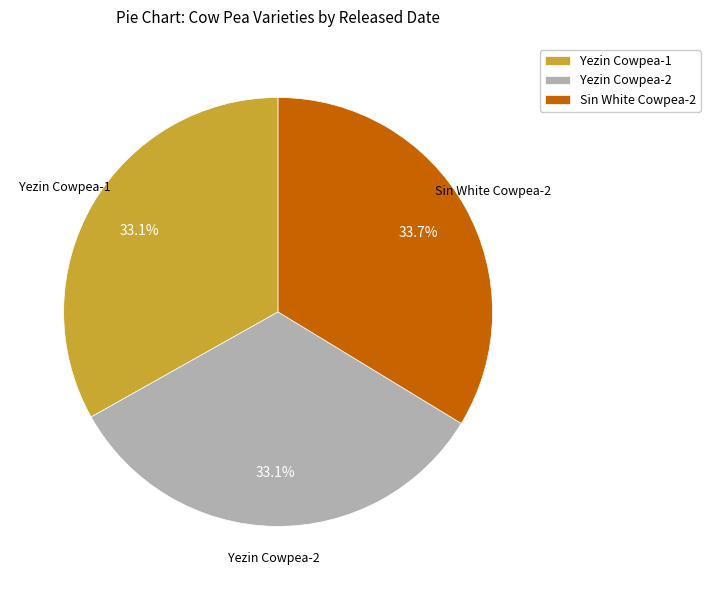

To the nearest percent, what is the difference between the largest and smallest slice percentages?

1%